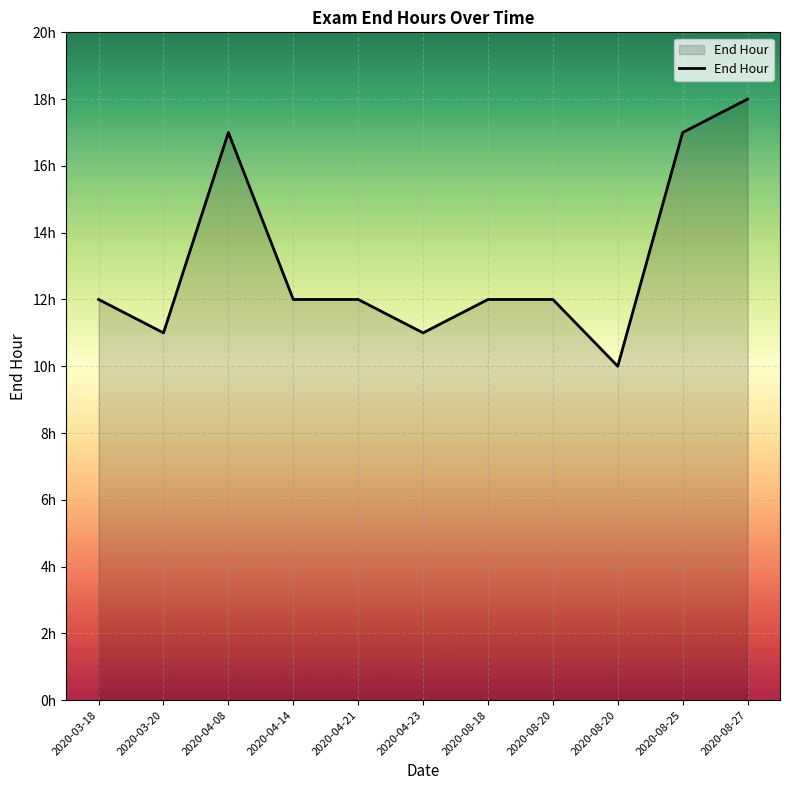

Does the chart display data point markers on the line(s)?

No